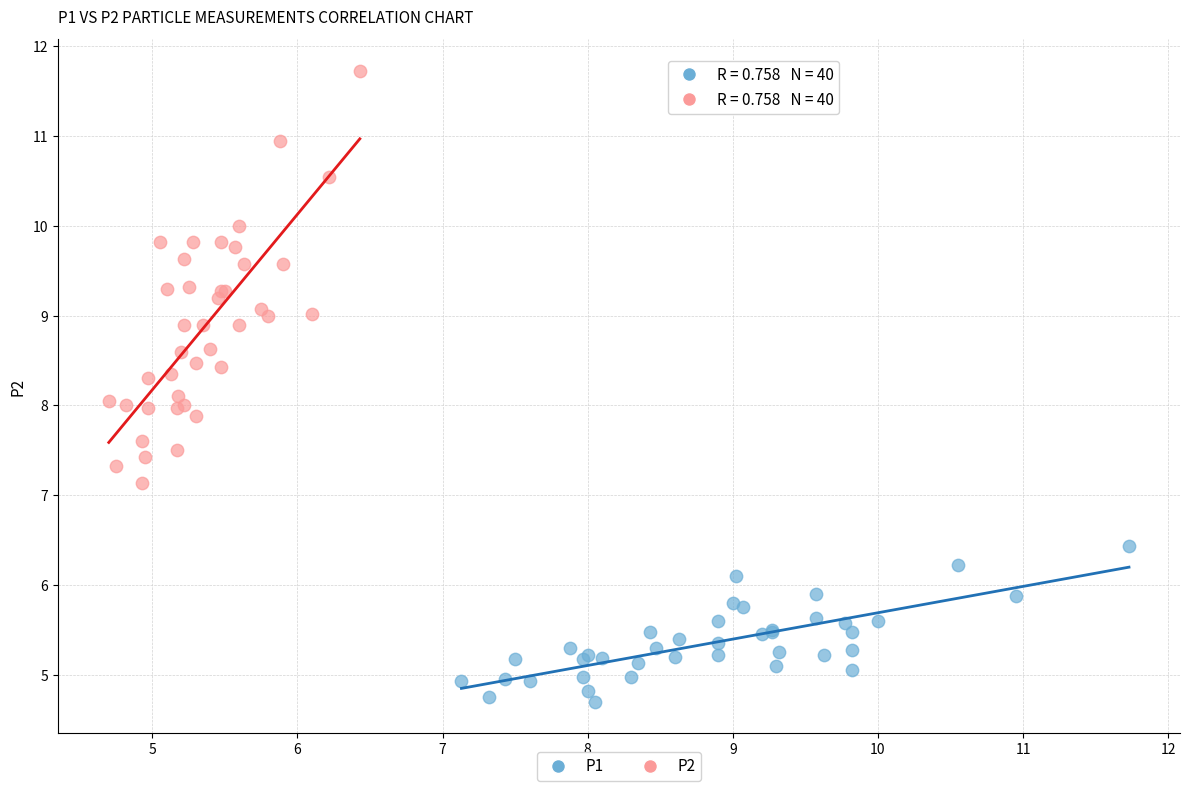

Which series reaches the maximum Y coordinate?

P2